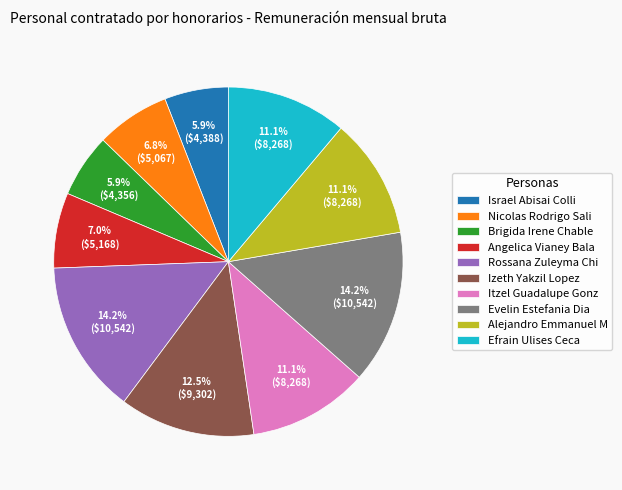

Between Izeth Yakzil Lopez and Alejandro Emmanuel M, which is larger?

Izeth Yakzil Lopez